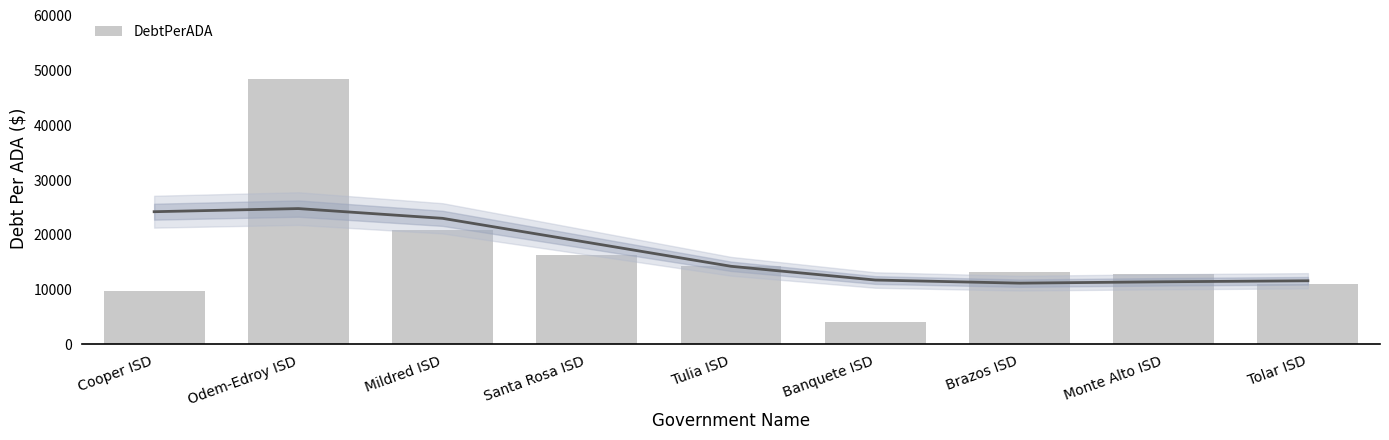

Where does the data first go above 13294?

Odem-Edroy ISD